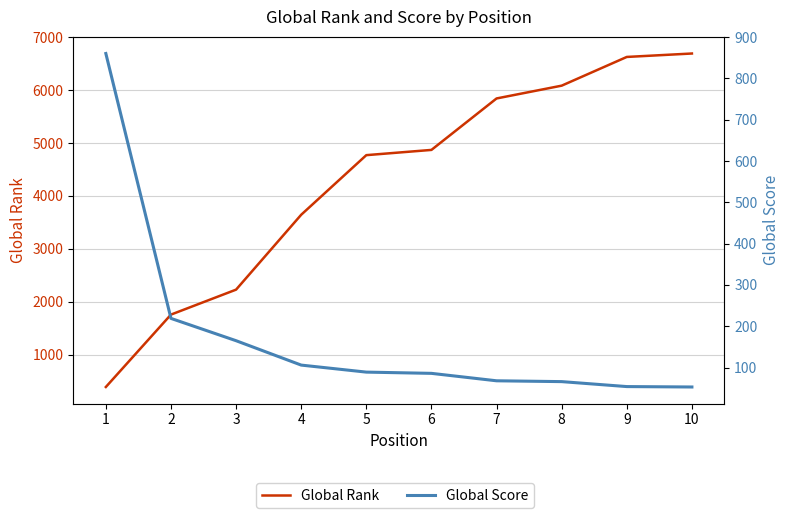

Between 1 and 6, which series saw the biggest shift?

Global Rank